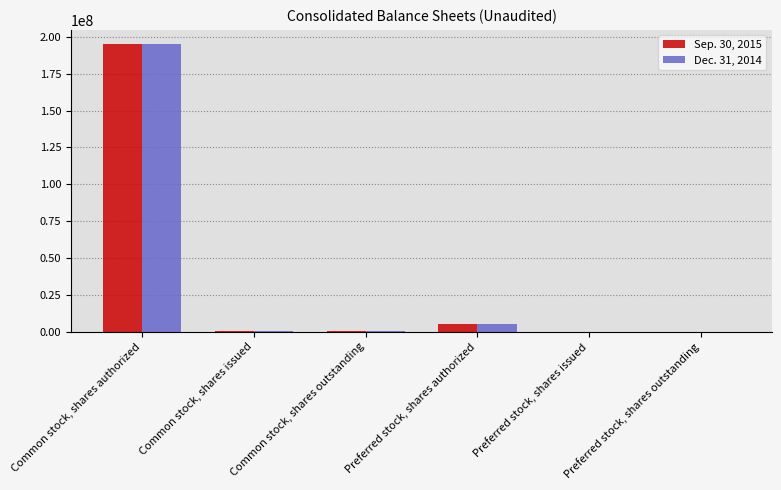

Is it true that Dec. 31, 2014 equals -69919207 at Preferred stock, shares outstanding?

False